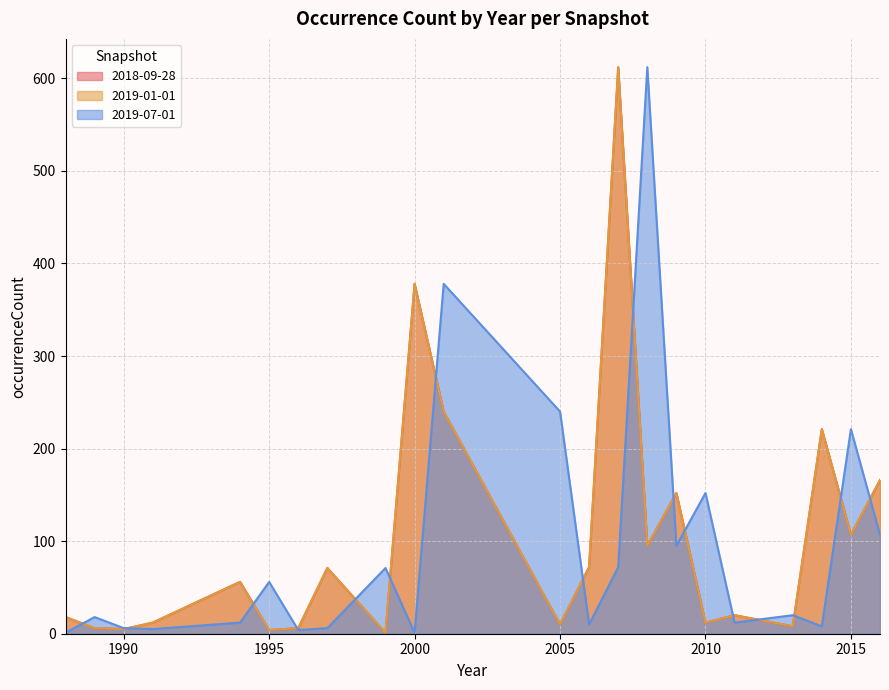

True or false: 2018-09-28 and 2019-01-01 cross at least once.

False